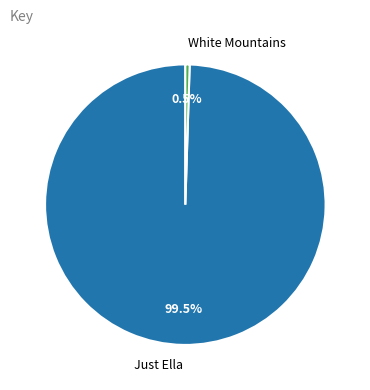

Which slice is the largest?

Just Ella